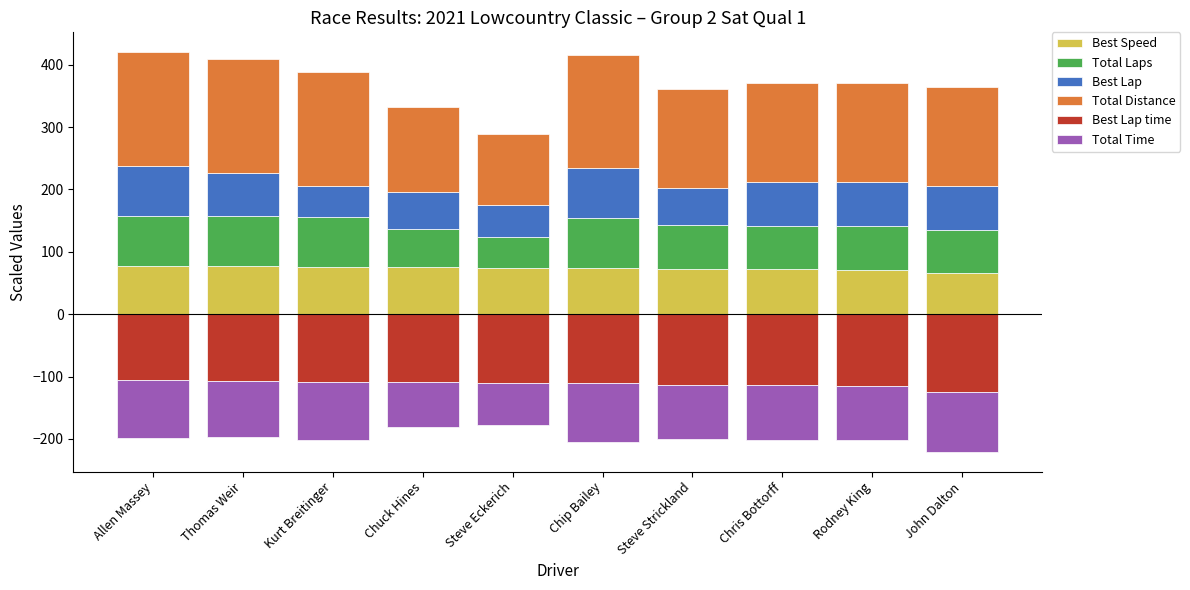

What is the greatest value displayed?

182.3